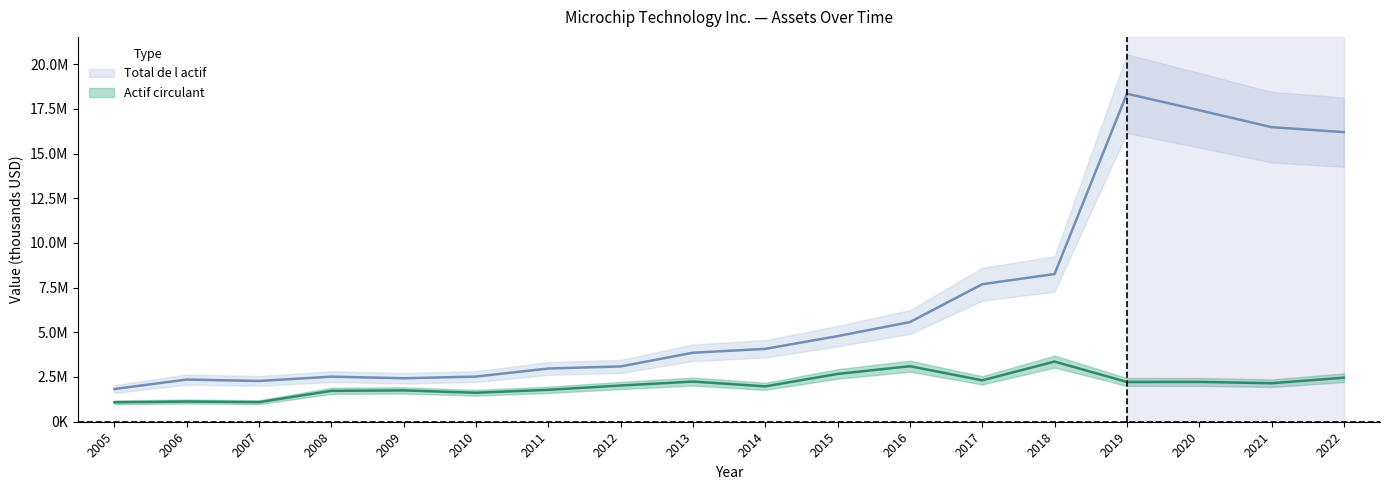

What is the difference between the maximum and second lowest values in the Actif circulant series?

2271563